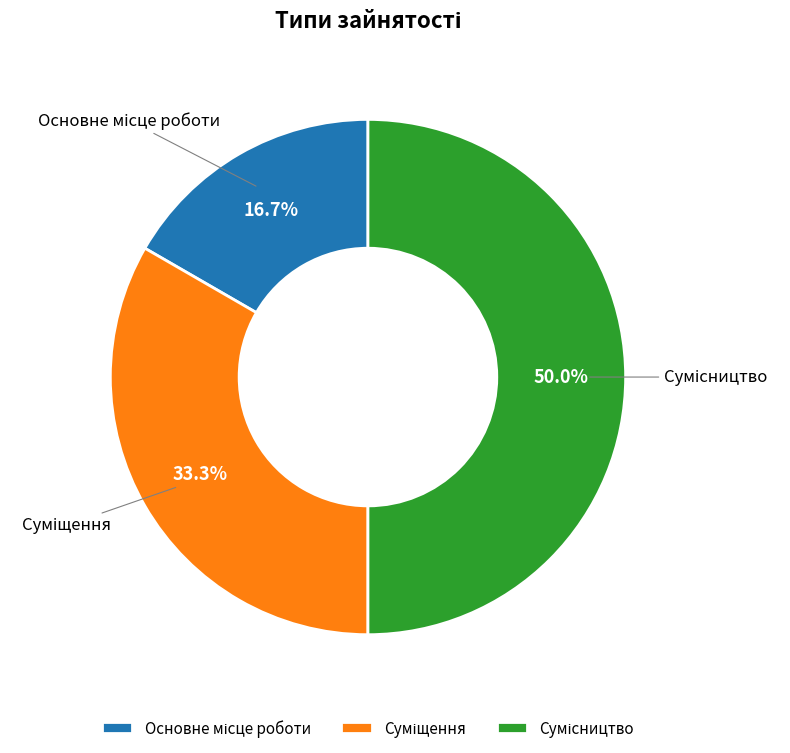

How many slices are in this pie chart?

3